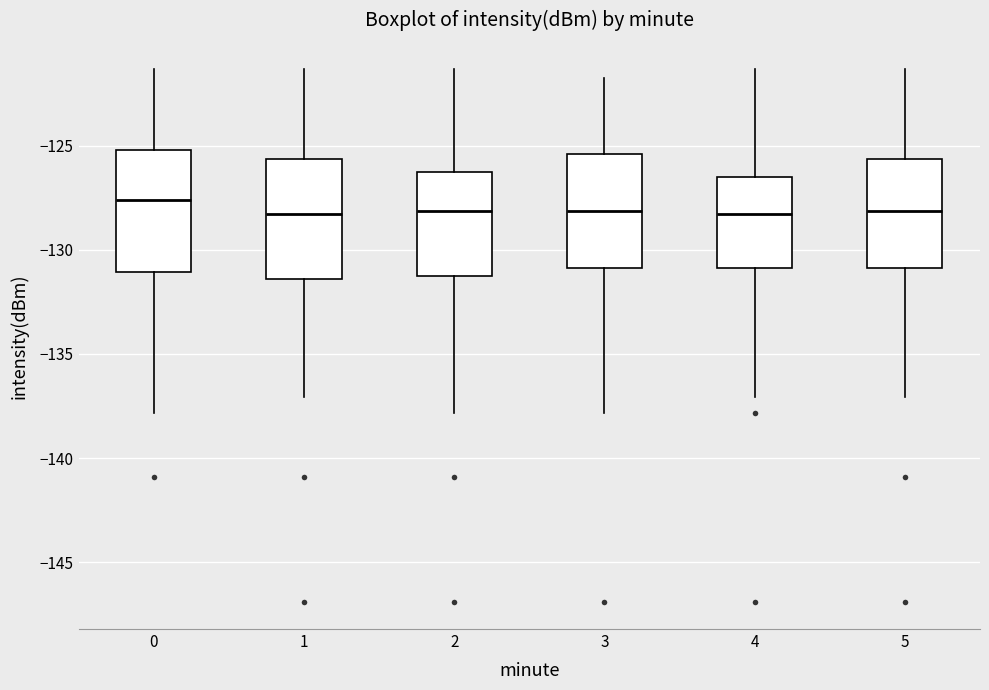

Where is the upper edge of the box at x = 5 on the y-axis? The values are not printed on the chart, so give them approximately, as read against the axis.

-125.5